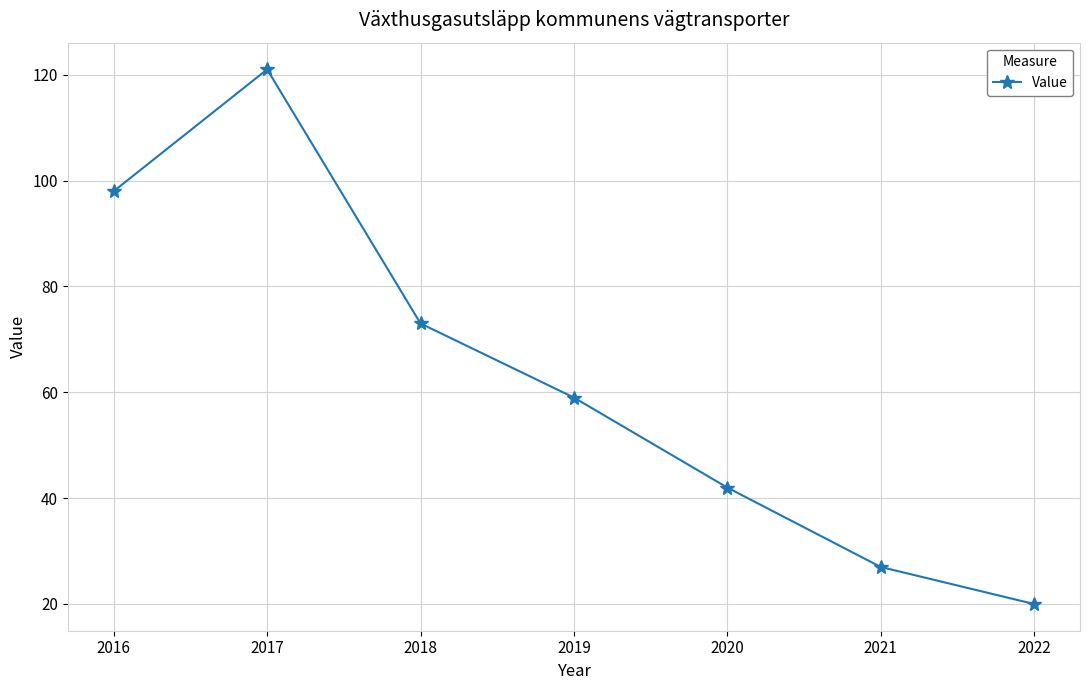

At which category does the chart reach its peak across all series?

2017